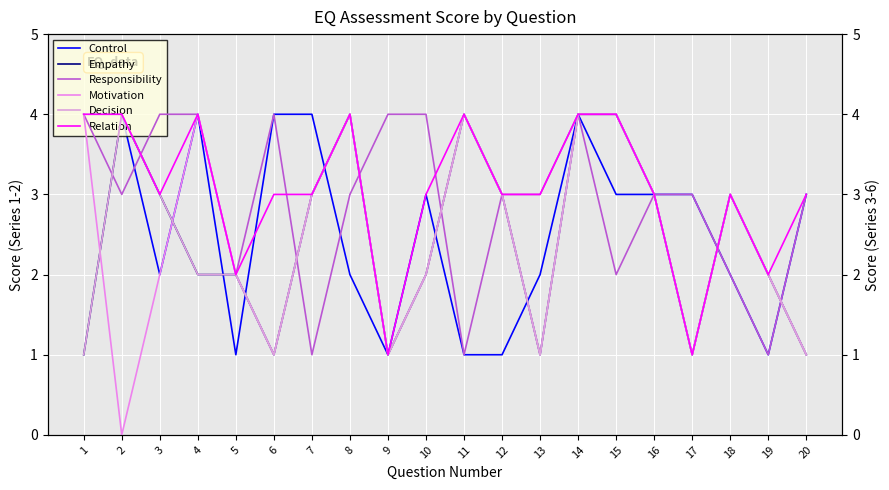

At which category is the sum across all series the highest?

14